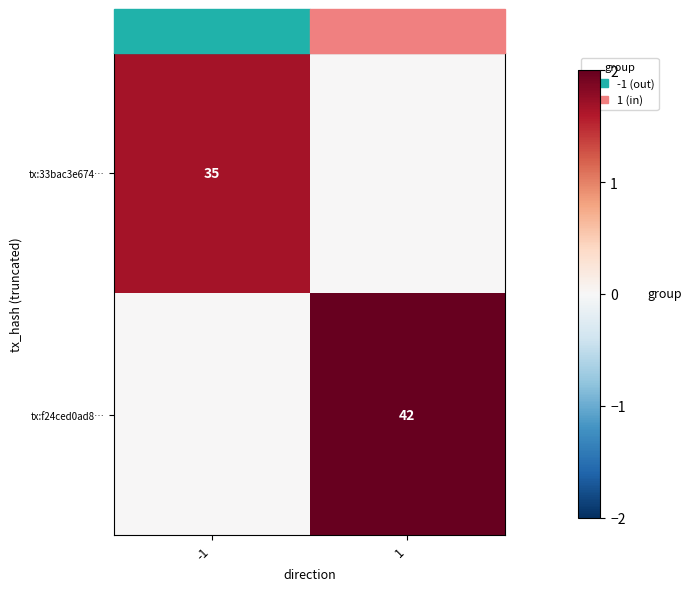

Is it true that tx:33bac3e674… equals 56 at -1?

False